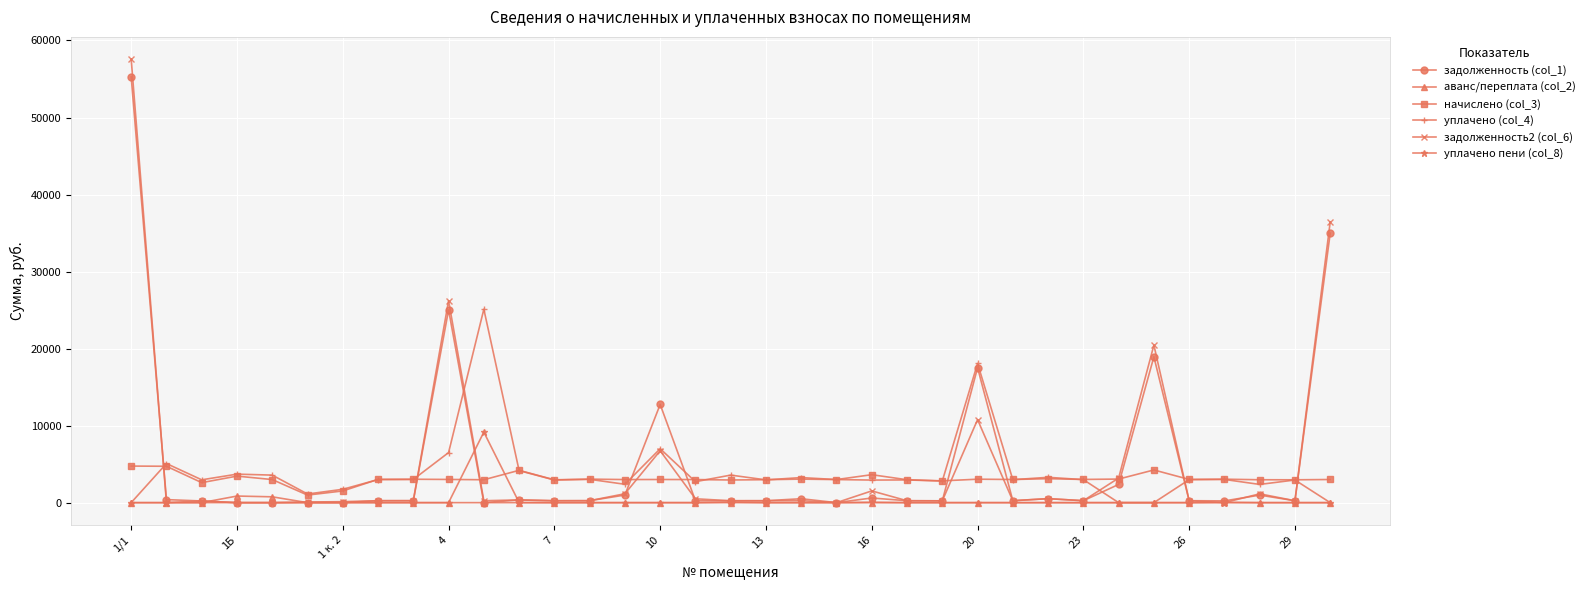

How many values in the задолженность2 (col_6) series are below 251?

16